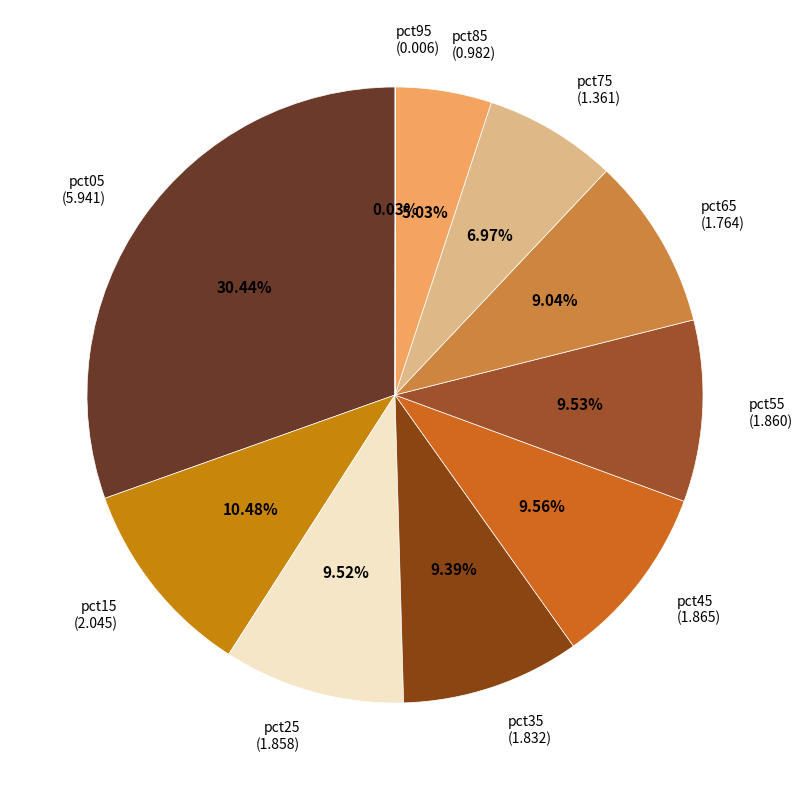

What is the ratio of the value at pct15 (2.045) to the value at pct45 (1.865)?

1.1